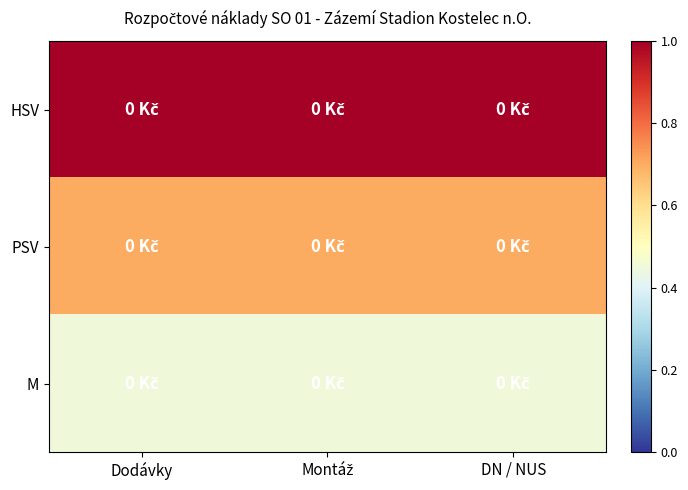

Reading left to right, transcribe all the data shown in this chart.

HSV: Dodávky=1.0	Montáž=1.0	DN / NUS=1.0
PSV: Dodávky=0.7	Montáž=0.7	DN / NUS=0.7
M: Dodávky=0.5	Montáž=0.5	DN / NUS=0.5